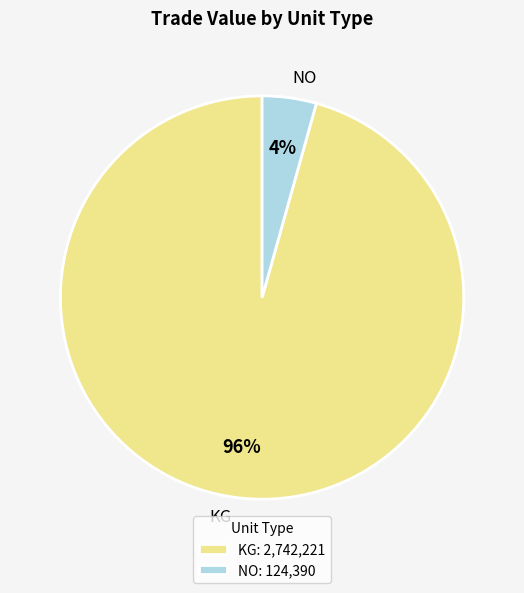

To the nearest percent, what is the average slice percentage?

50%